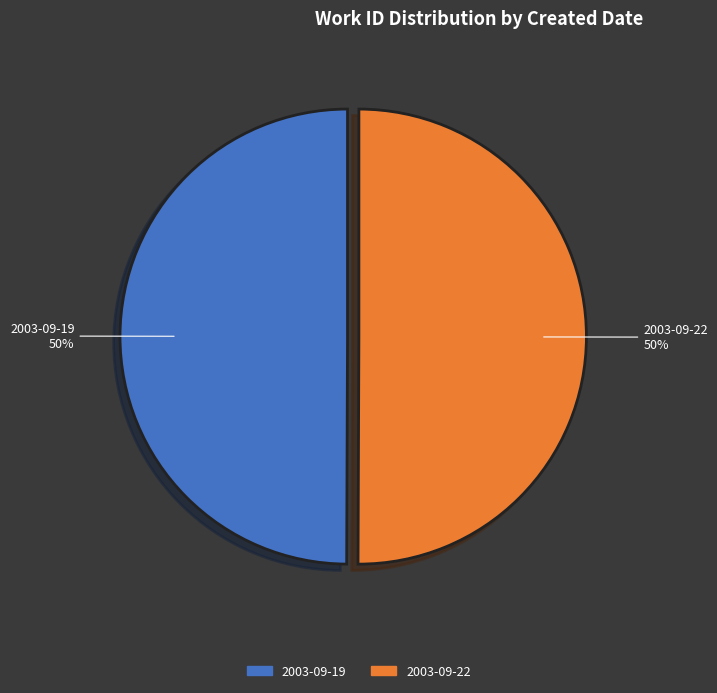

Do 2003-09-19 and 2003-09-22 together represent more than half of the pie?

Yes